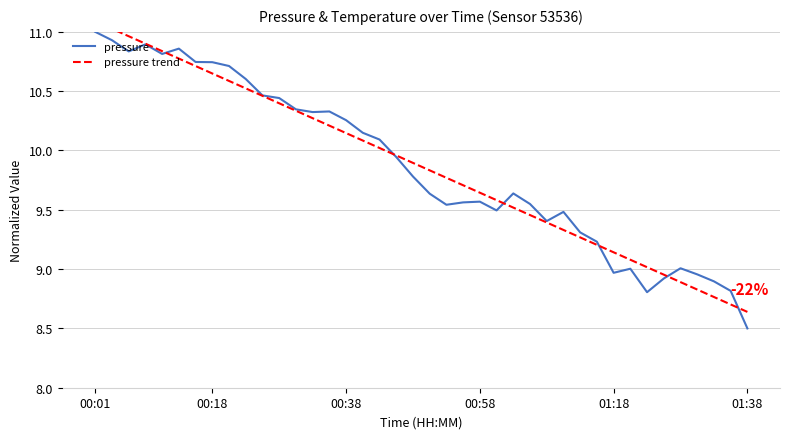

Which has a higher value, 22 or 28?

22